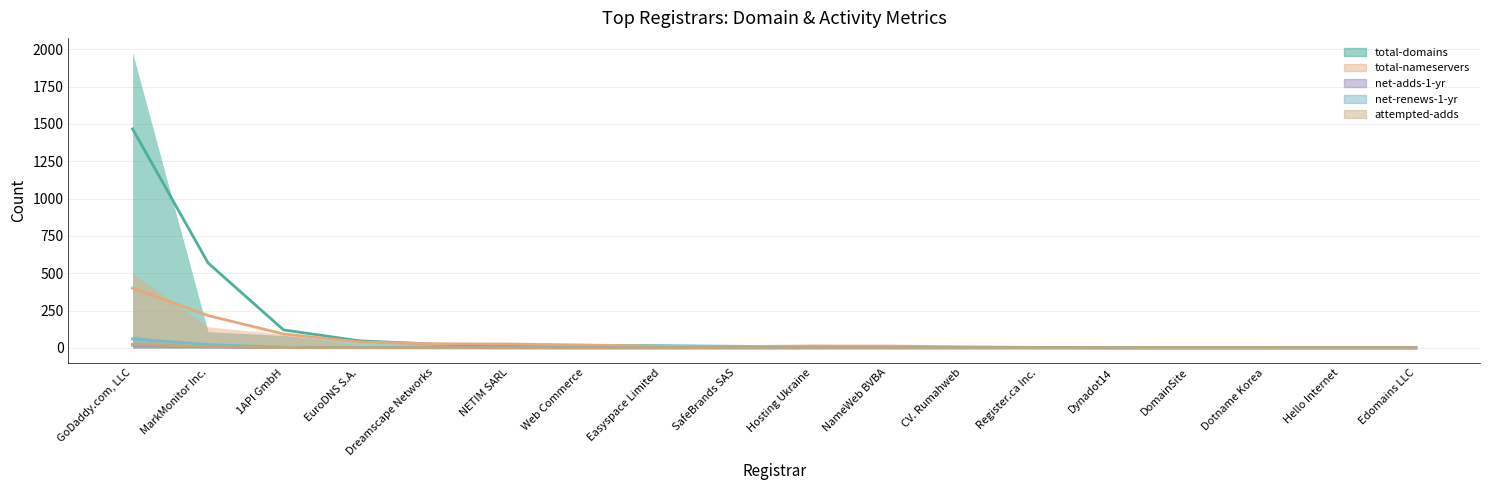

What are all the series names shown in the legend?

total-domains, total-nameservers, net-adds-1-yr, net-renews-1-yr, attempted-adds